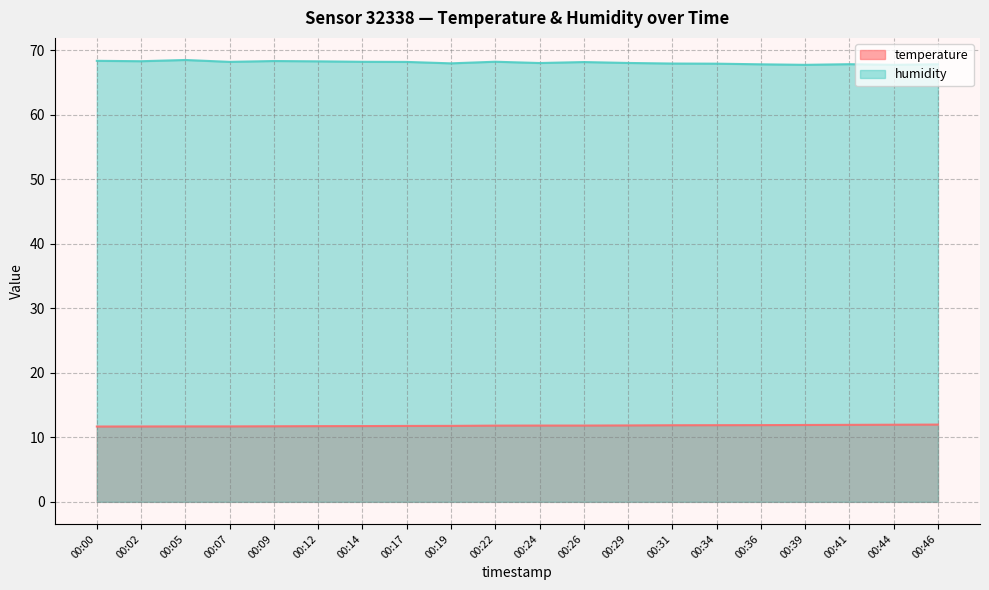

At how many categories does at least one series exceed 23?

20